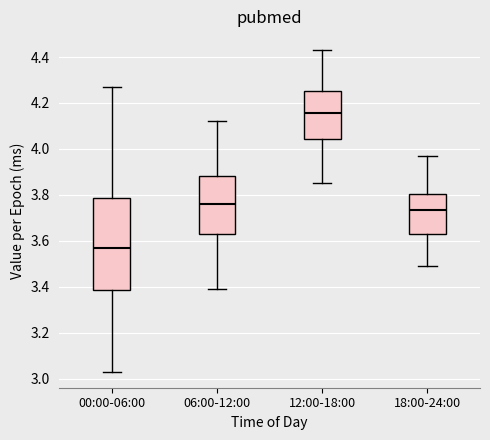

Reading left to right, transcribe this box plot: for each box, give where its median line is, the range the box spans, and where its two whiskers end, as read against the y-axis. The values are not printed on the chart, so give them approximately, as read against the axis.

00:00-06:00: median 3.58, box 3.38 to 3.78, whiskers 3.04 to 4.28
06:00-12:00: median 3.76, box 3.62 to 3.88, whiskers 3.40 to 4.12
12:00-18:00: median 4.16, box 4.04 to 4.26, whiskers 3.86 to 4.44
18:00-24:00: median 3.74, box 3.62 to 3.80, whiskers 3.50 to 3.98